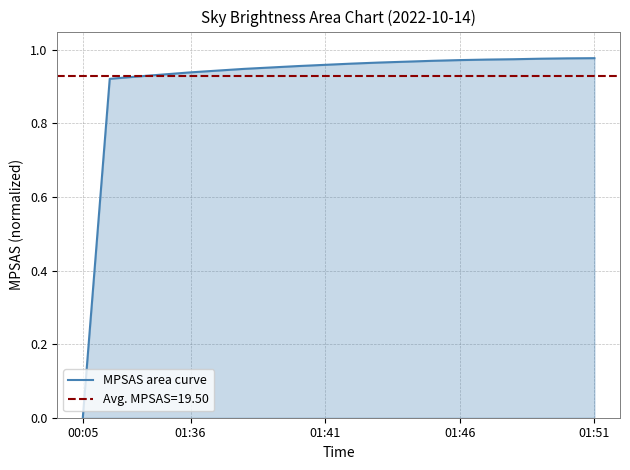

Reading right to left, extract all data points from this chart.

1.0	1.0	1.0	1.0	1.0	1.0	1.0	1.0	1.0	1.0	1.0	1.0	1.0	0.9	0.9	0.9	0.9	0.9	0.9	0.0